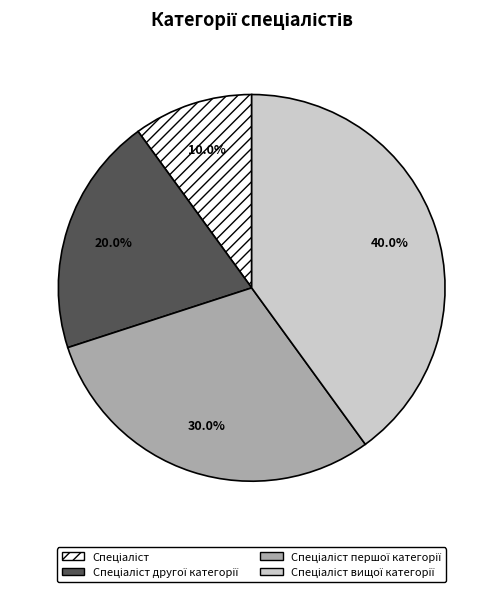

Is there any slice that represents more than half of the pie?

No